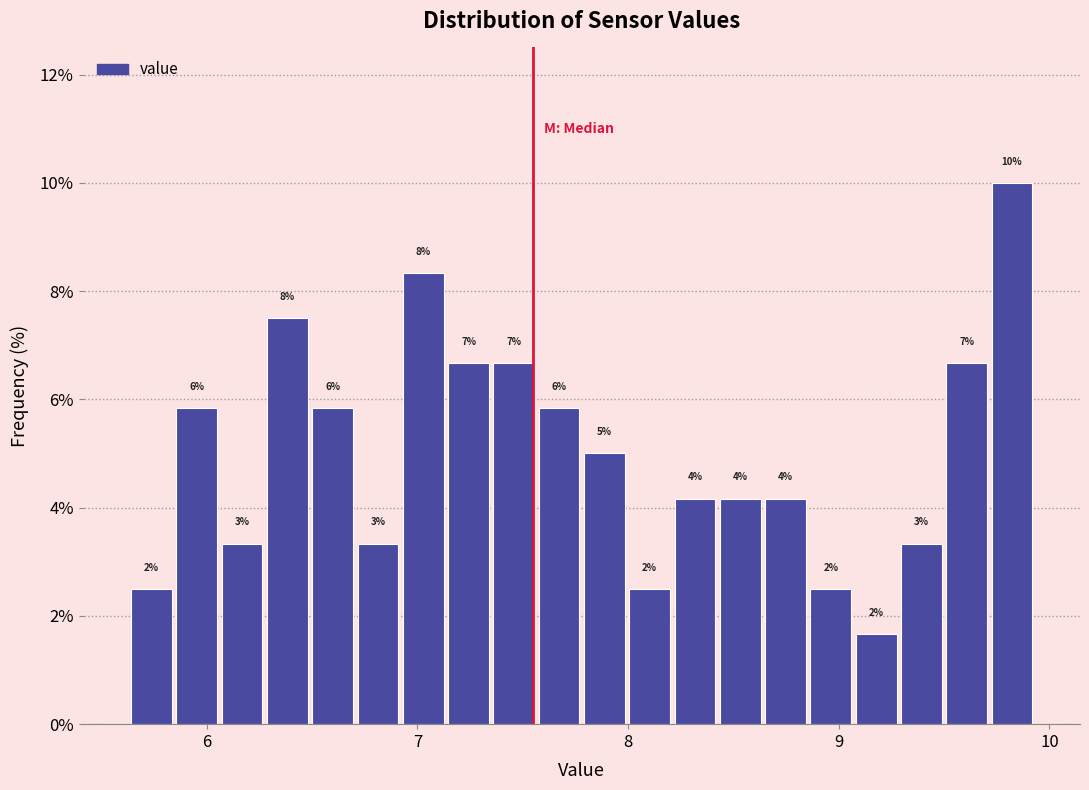

Around what value on the x-axis is the tallest bar? Give the approximate position of its centre, as read against the axis.

9.8